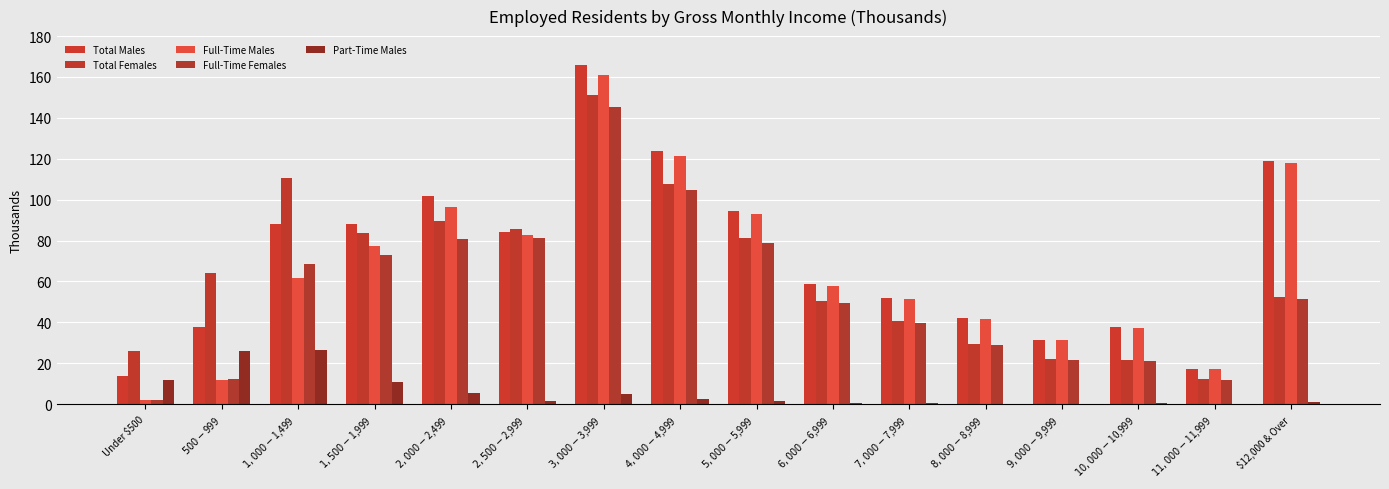

What is the spread (max minus min) of values at $11,000-$11,999?

17.3